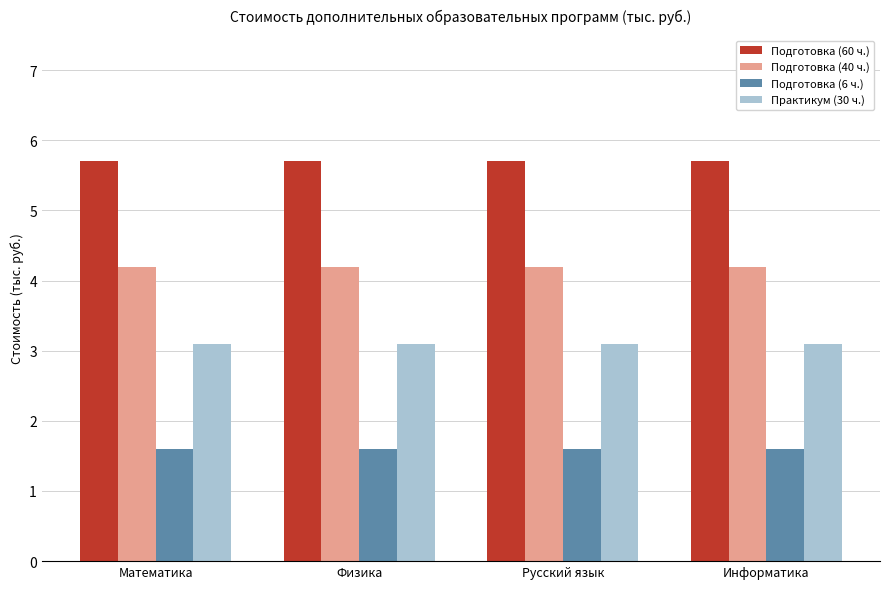

What is the difference between the highest and lowest values at Математика?

4.1